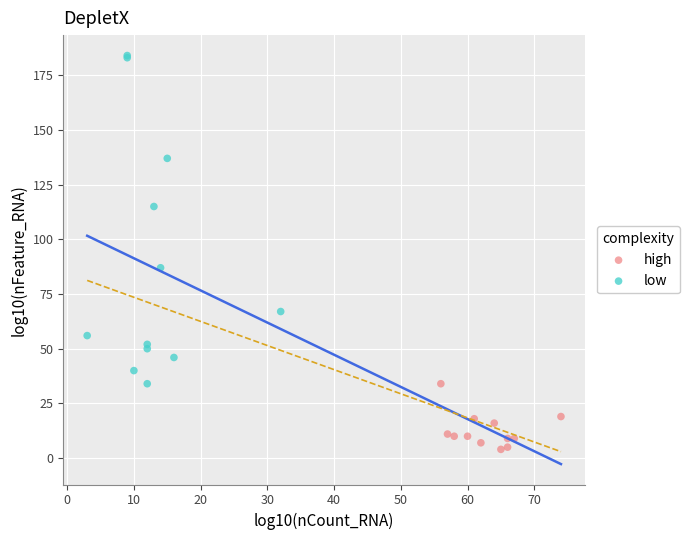

Which series reaches the minimum Y coordinate?

high